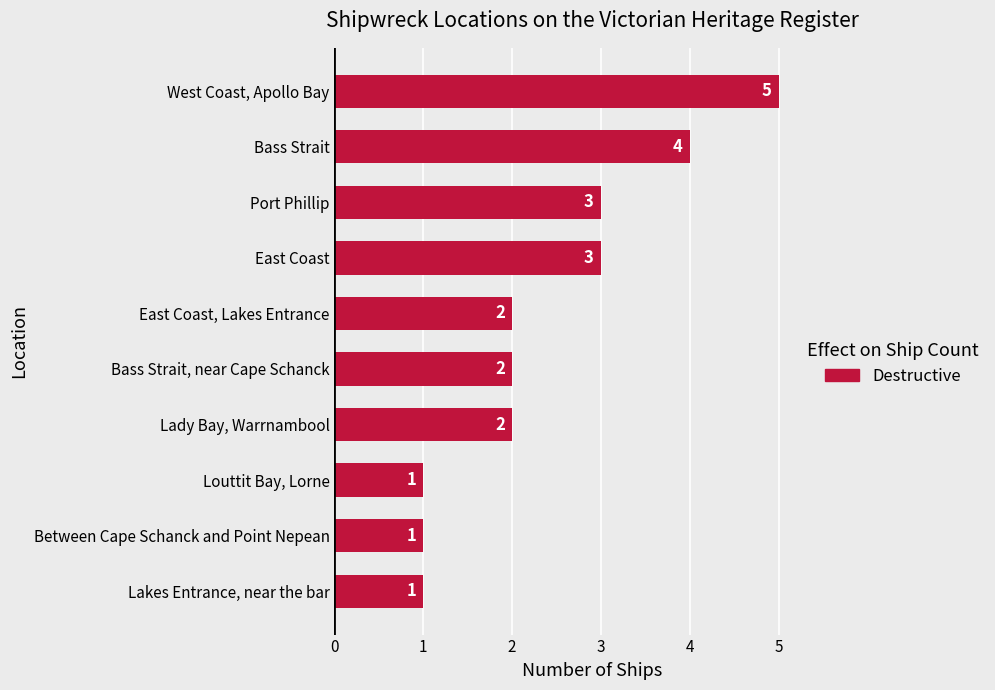

The value at Between Cape Schanck and Point Nepean is 1. True or false?

True